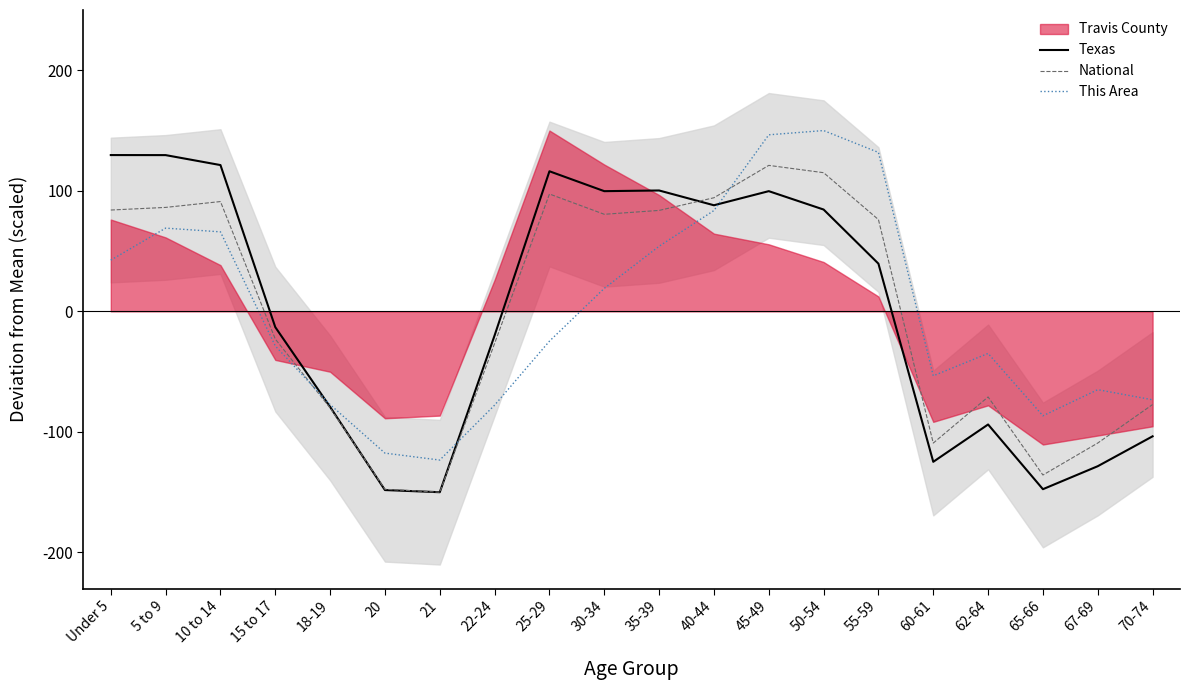

Which series has the widest spread of values?

Texas